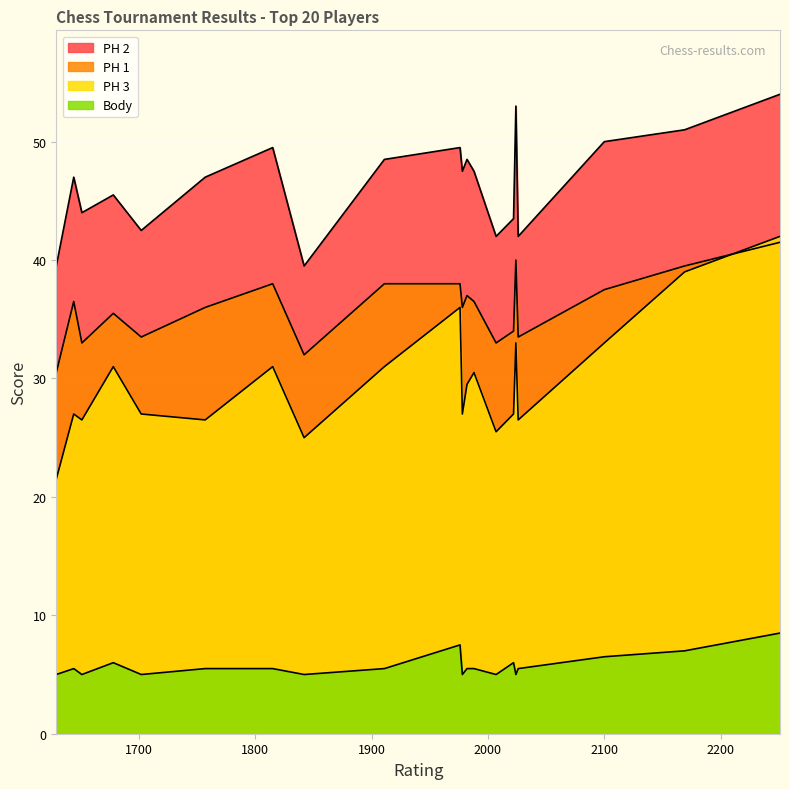

The value of PH 2 at Werner Hong Quan Dan is 79.5. True or false?

False